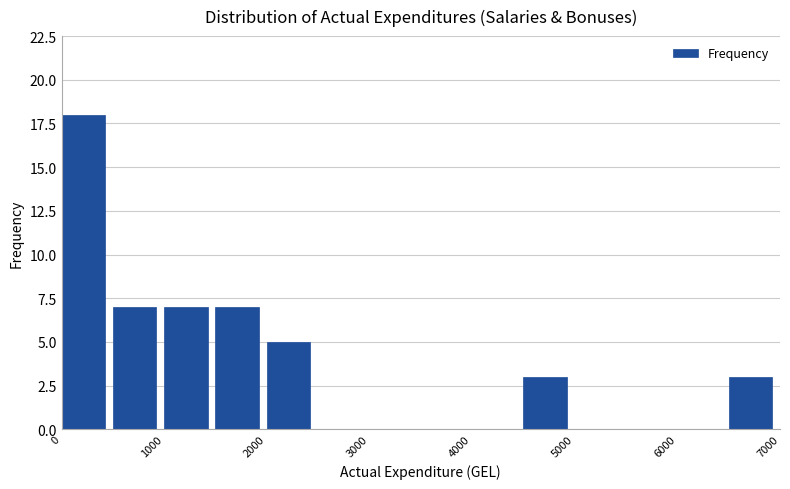

What is the height of the bar covering 500 to 1000 on the x-axis? The values are not printed on the chart, so give them approximately, as read against the axis.

7